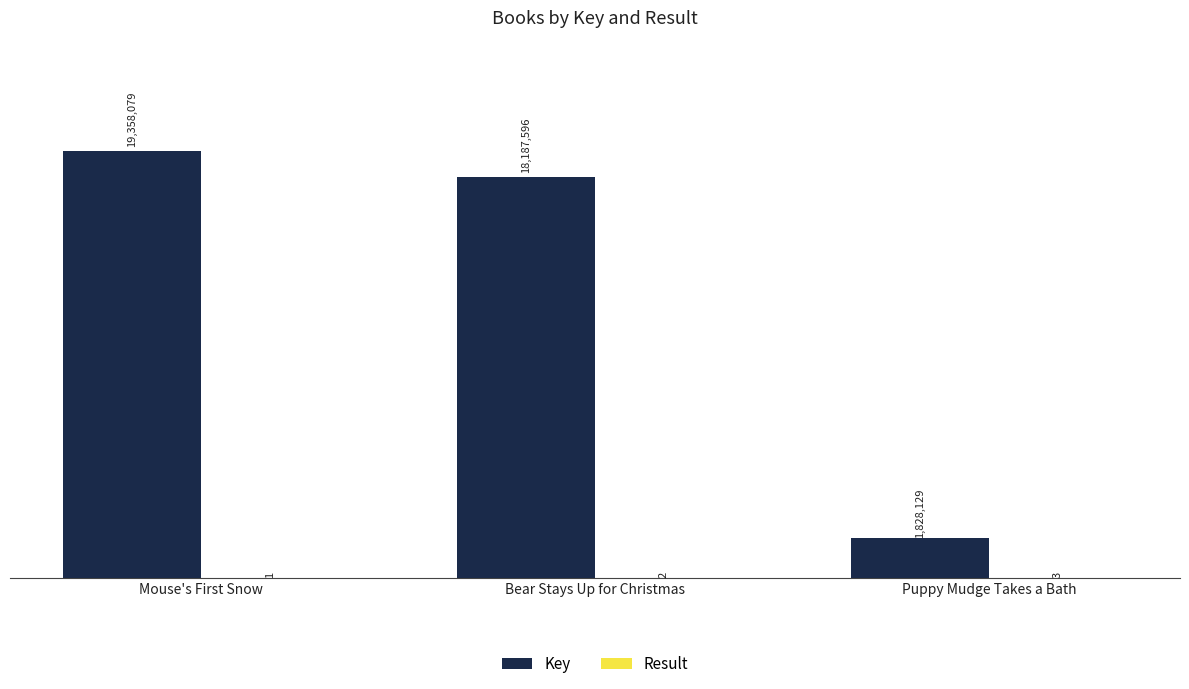

Which series has the largest total across all categories?

Key